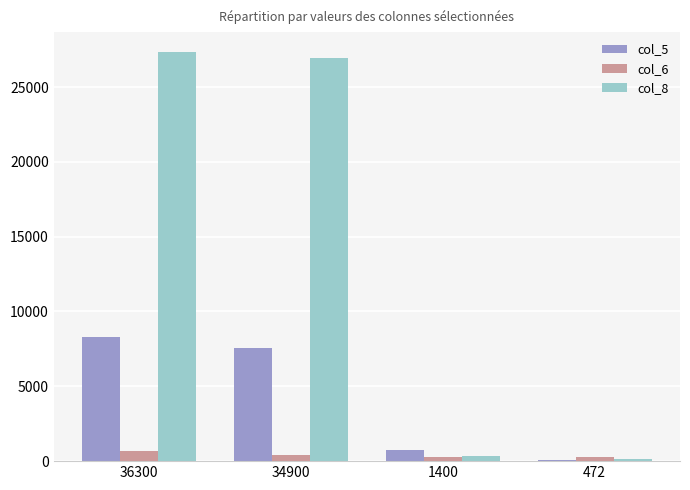

What is the highest value of the col_8 series?

27306